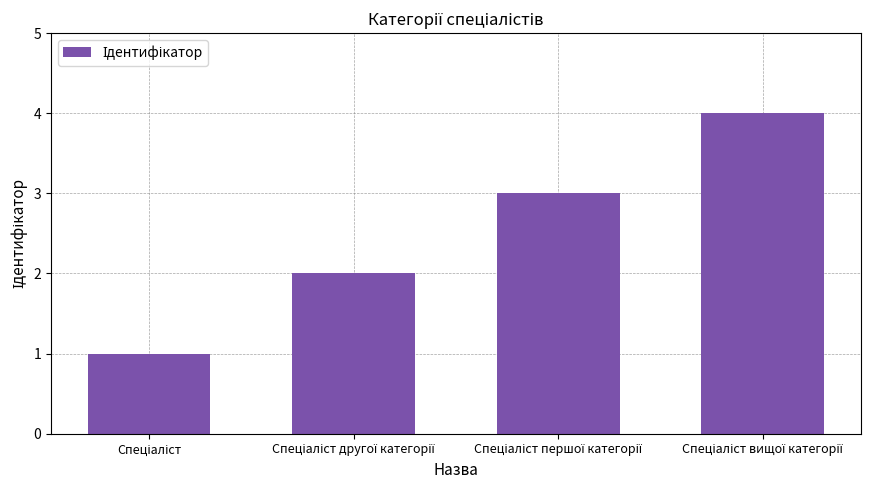

What is the difference between the maximum and minimum values?

3